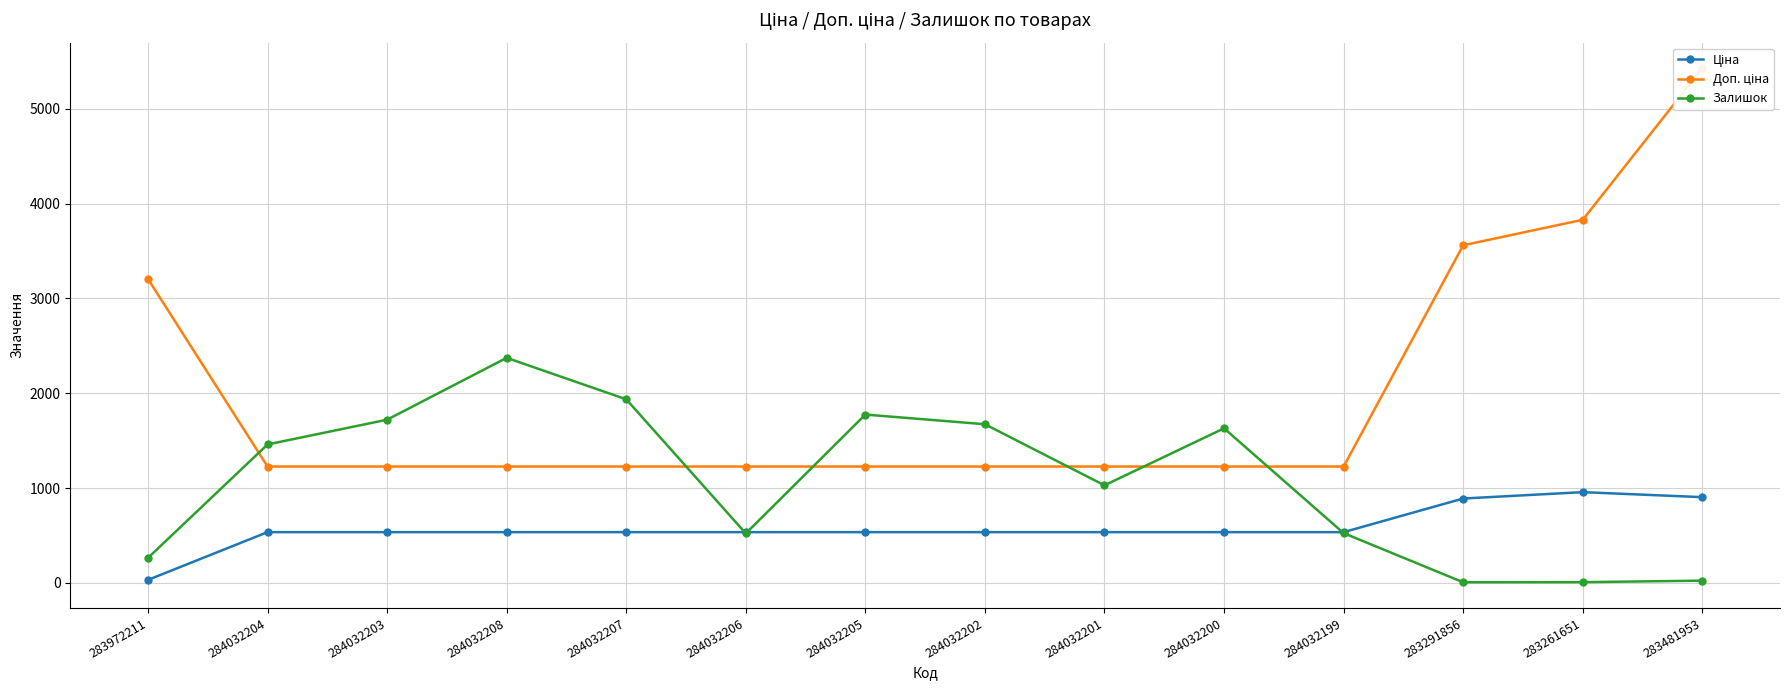

List the series in order of their peak value, highest first.

Доп. ціна, Залишок, Ціна